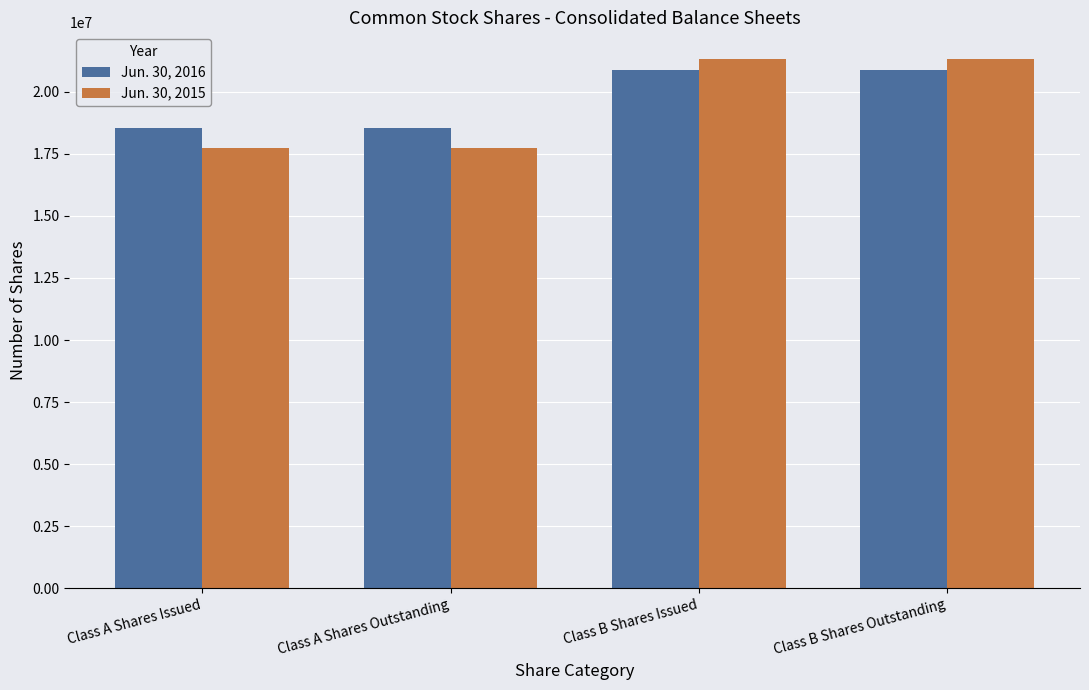

At how many categories does at least one series exceed 20900887?

2